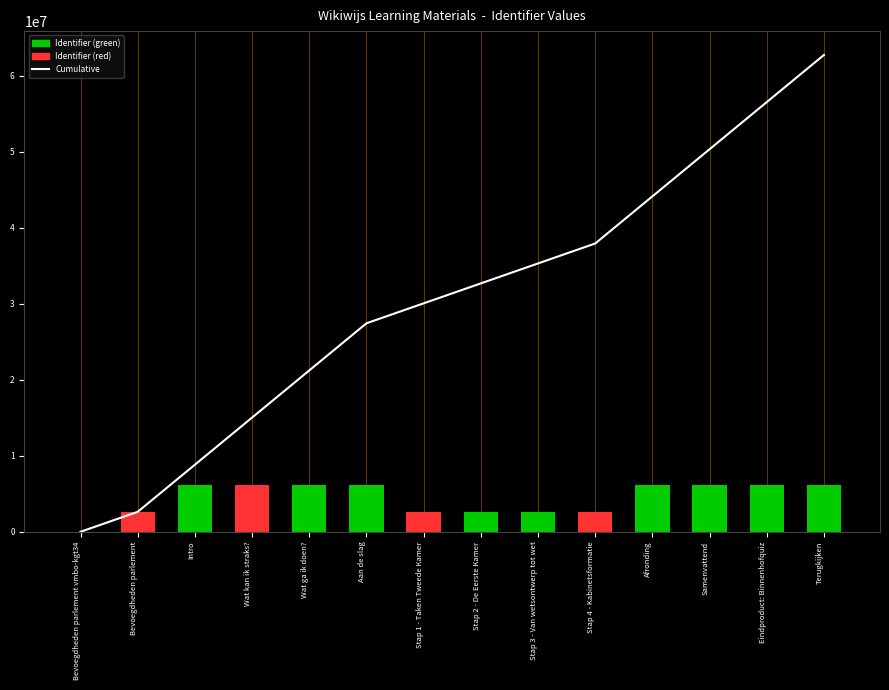

Where does the data first go above 32677894?

Stap 3 - Van wetsontwerp tot wet